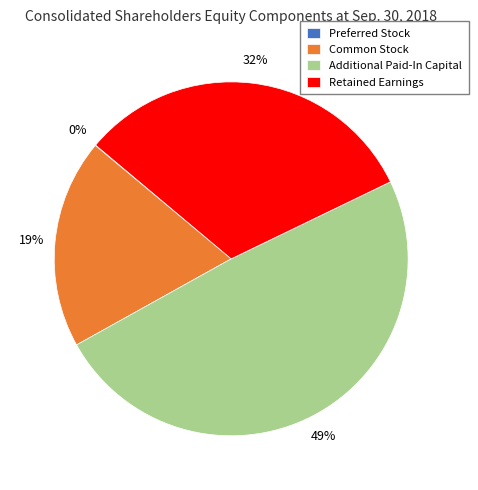

To the nearest percent, what is the average slice percentage?

25%